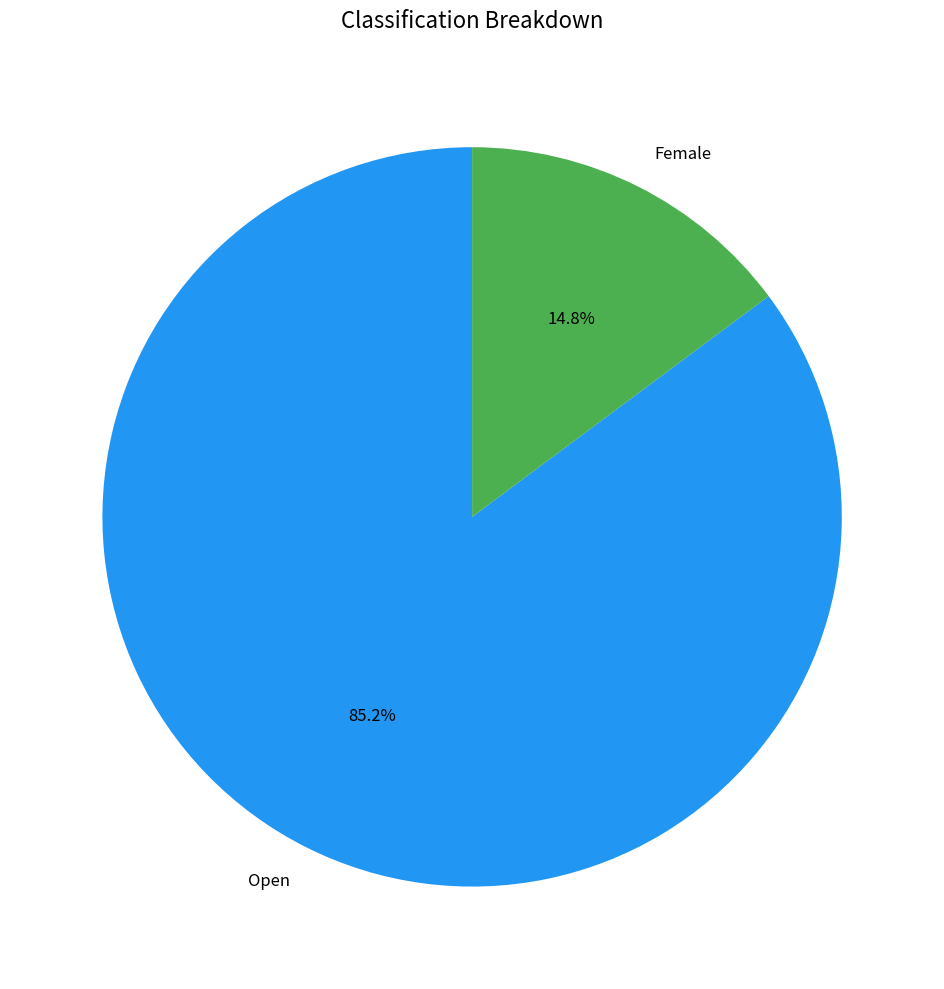

Rank the categories by value from highest to lowest.

Open, Female